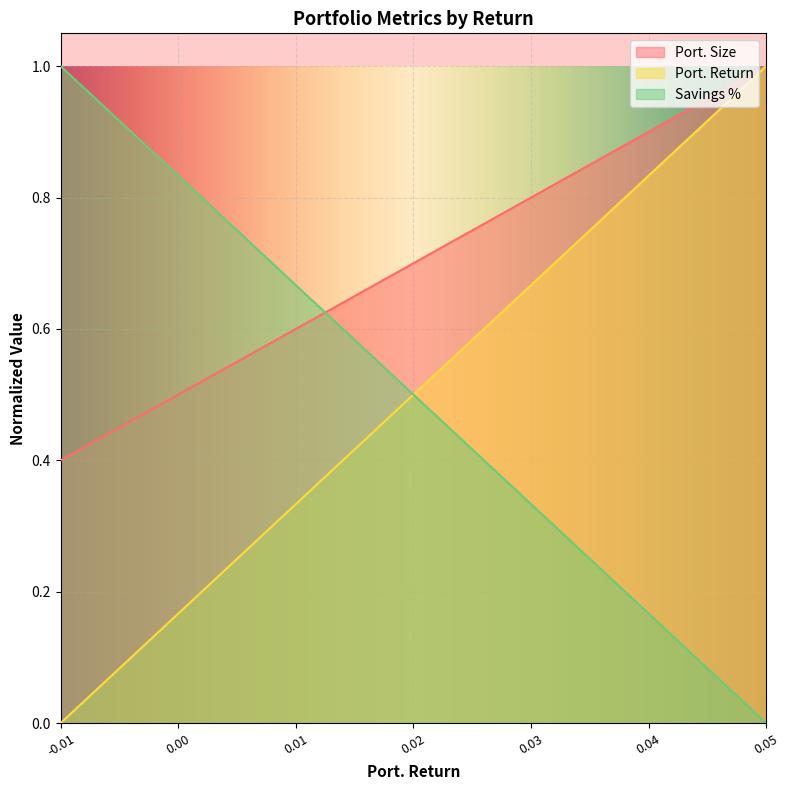

Which category has the lowest value across all series?

-0.01